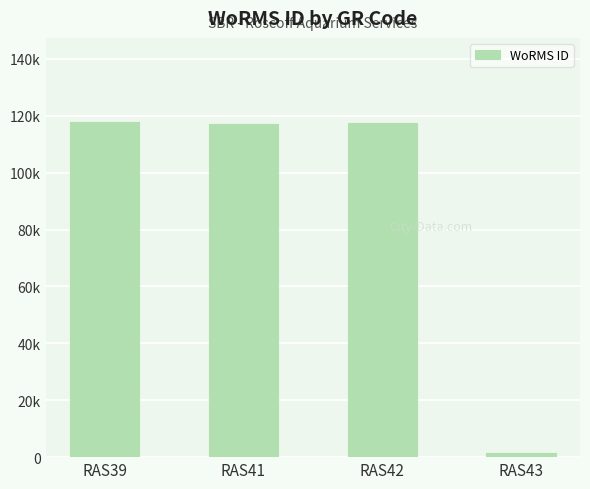

Does the chart contain any negative values?

No